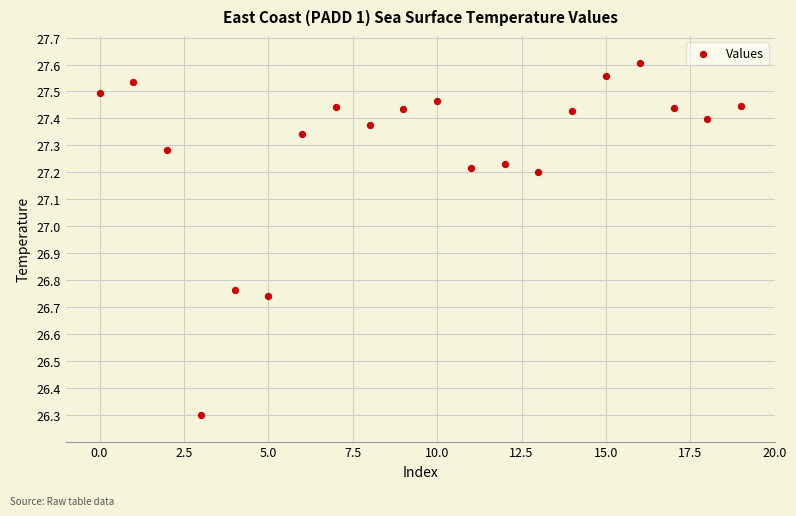

What is the range of Y values (max minus min)?

1.3